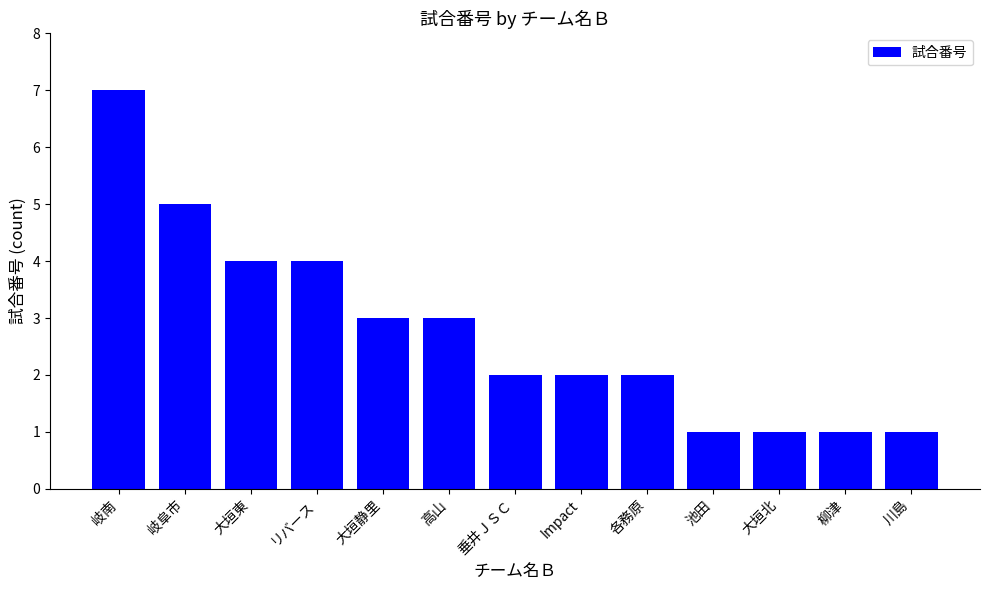

Between 池田 and 高山, which is larger?

高山